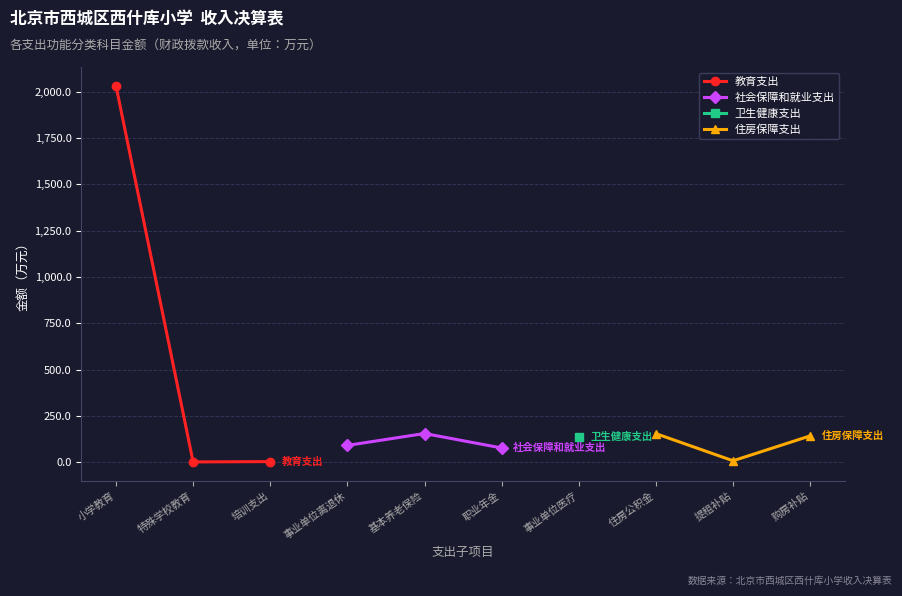

Where is 教育支出 nearest to the value 1016?

培训支出